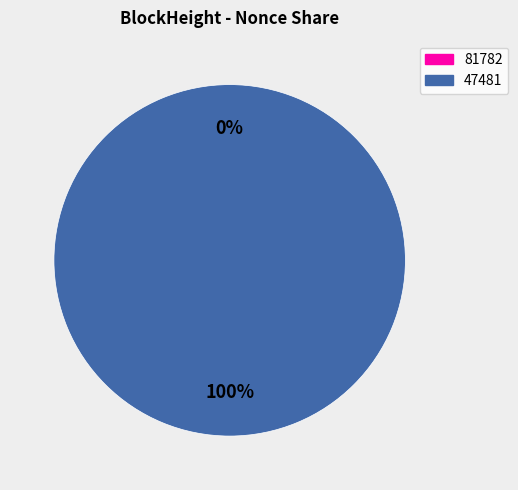

Does 81782 account for over 50% of the chart?

No